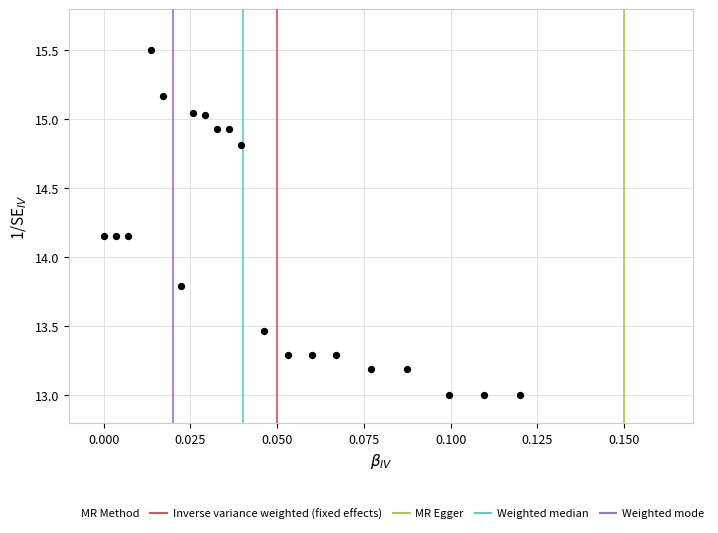

What is the range of Y values (max minus min)?

2.5